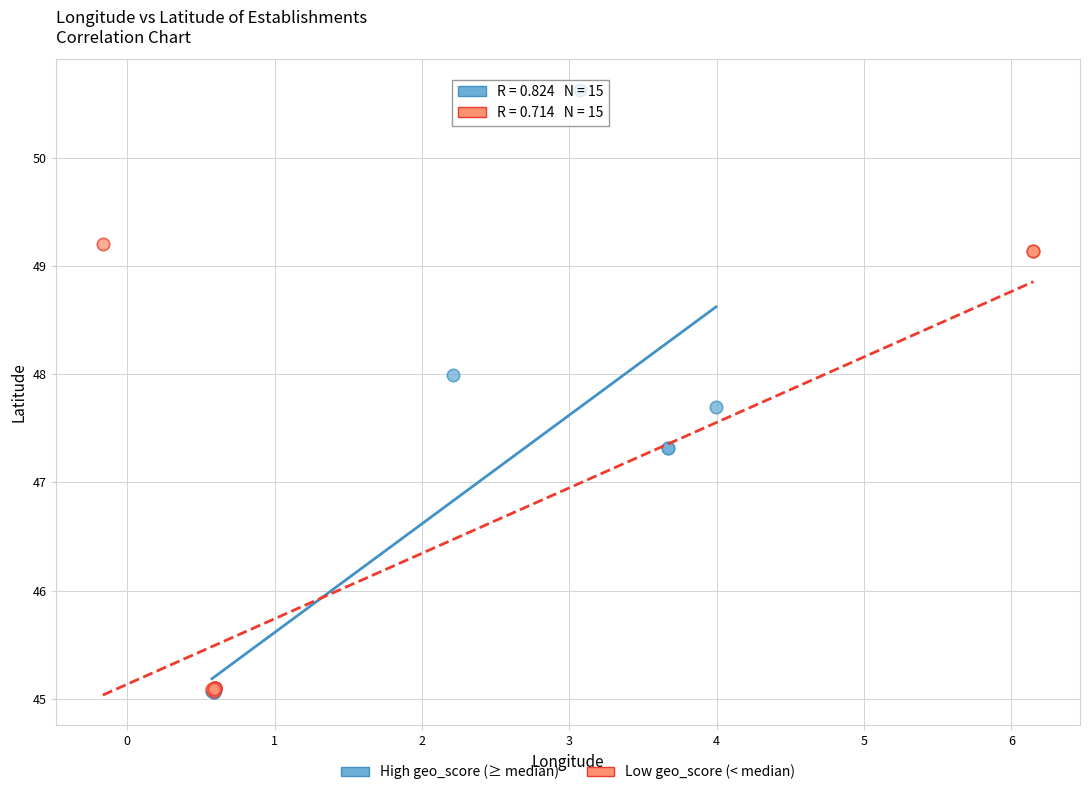

Which series reaches the maximum Y coordinate?

High geo_score (≥ median)